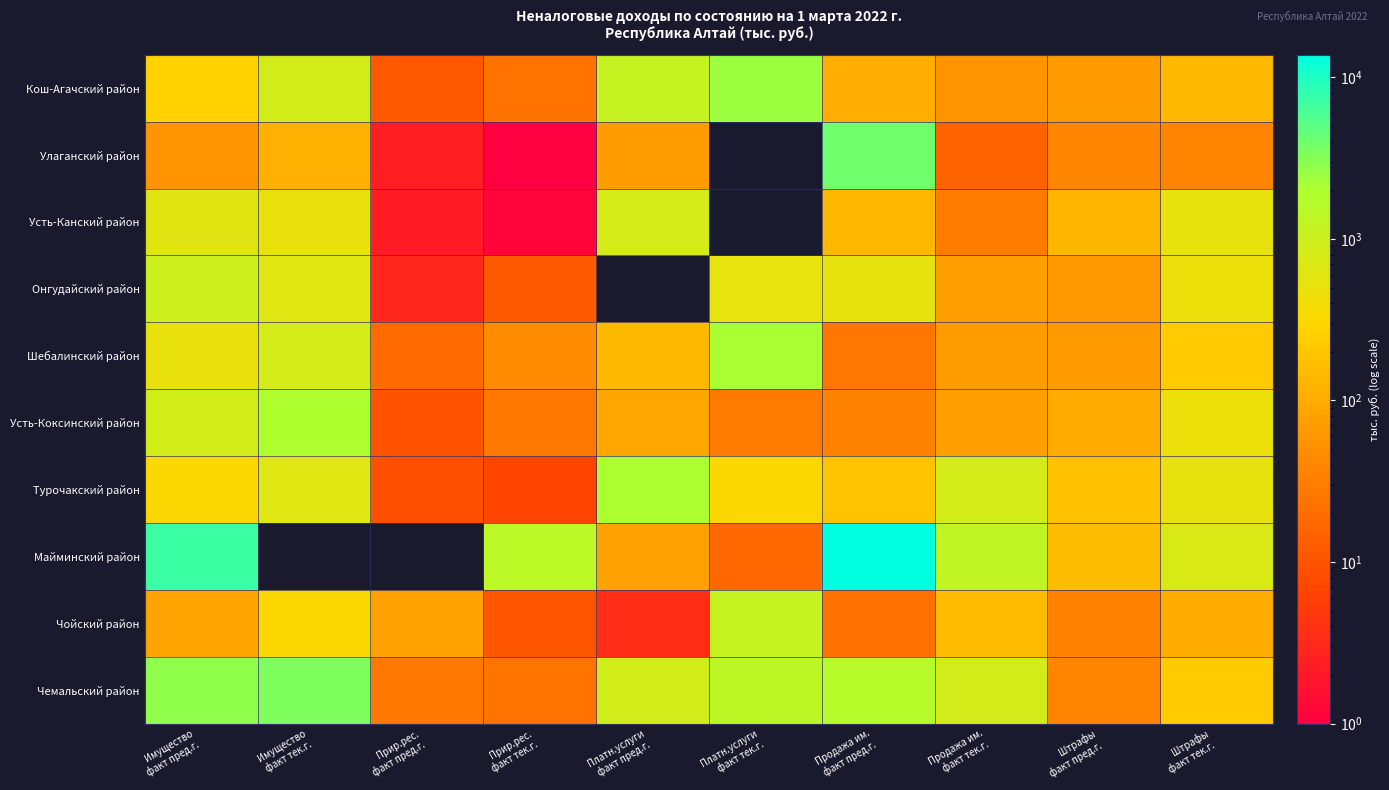

What is the greatest value displayed?

13796.4